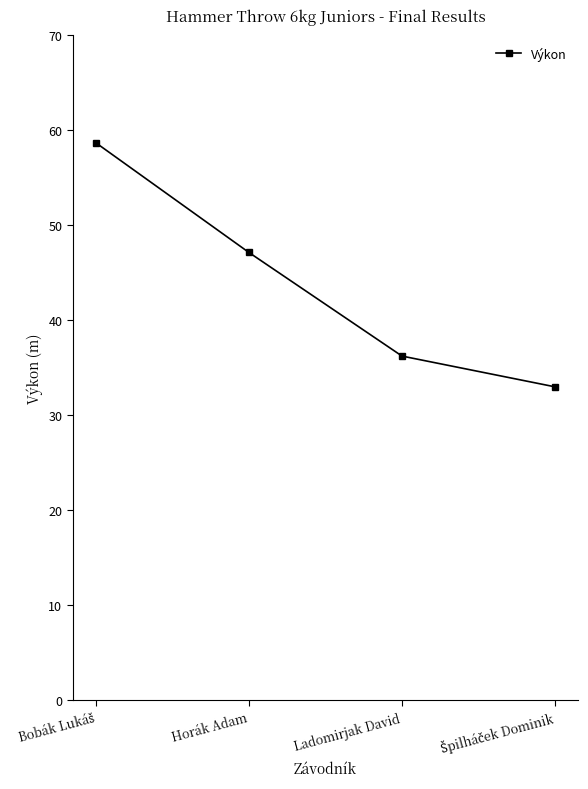

Is it true that the value at Ladomirjak David is 17.5?

False